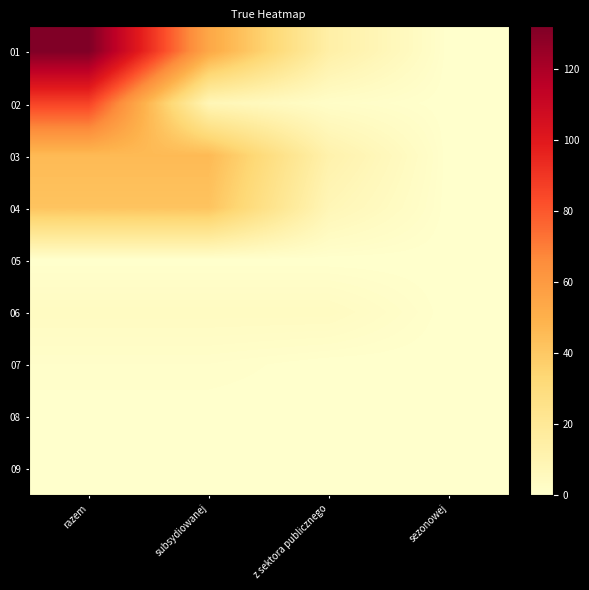

Which has a higher value, z sektora publicznego or sezonowej?

z sektora publicznego